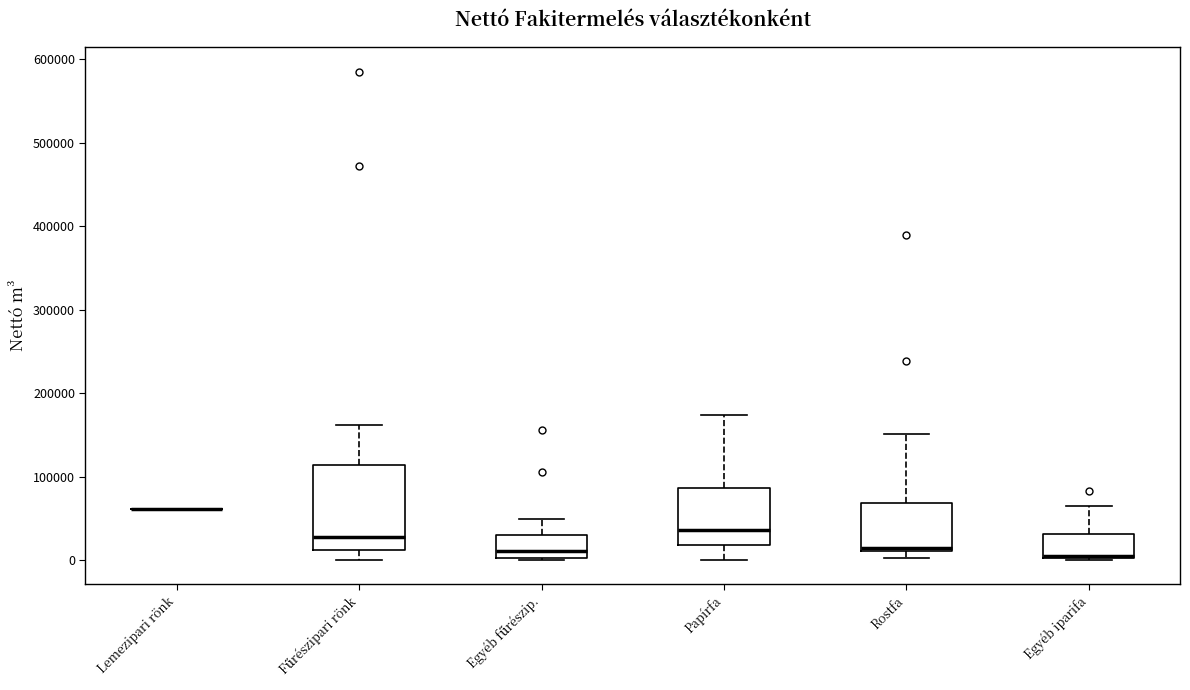

Reading left to right, read every box against the y-axis: the position of its median line, the range the box covers, and the ends of its whiskers. The values are not printed on the chart, so give them approximately, as read against the axis.

Lemezipari rönk: box collapsed to a line at 60000, whiskers 60000 to 60000
Fűrészipari rönk: median 30000, box 10000 to 110000, whiskers 0 to 160000
Egyéb fűrészip.: median 10000, box 0 to 30000, whiskers 0 to 50000
Papírfa: median 40000, box 20000 to 90000, whiskers 0 to 170000
Rostfa: median 10000 (just above the box's lower edge), box 10000 to 70000, whiskers 0 to 150000
Egyéb iparifa: median 10000, box 0 to 30000, whiskers 0 to 60000